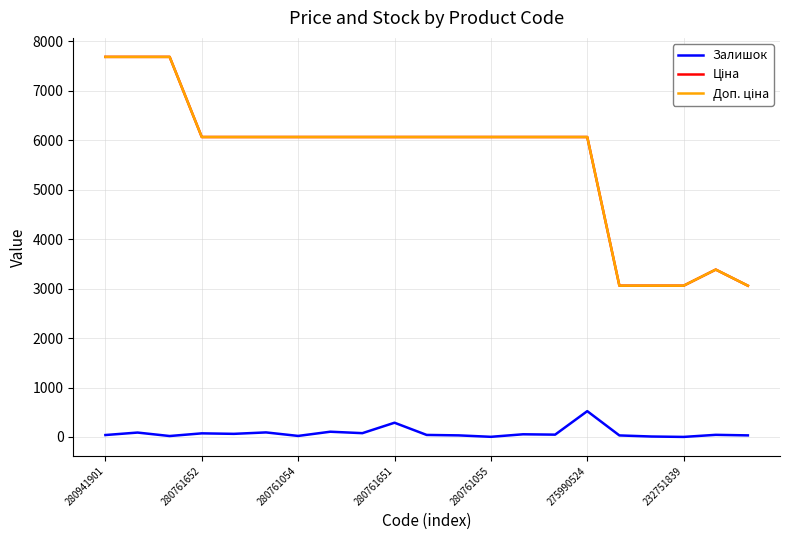

What is the greatest value displayed?

7688.0